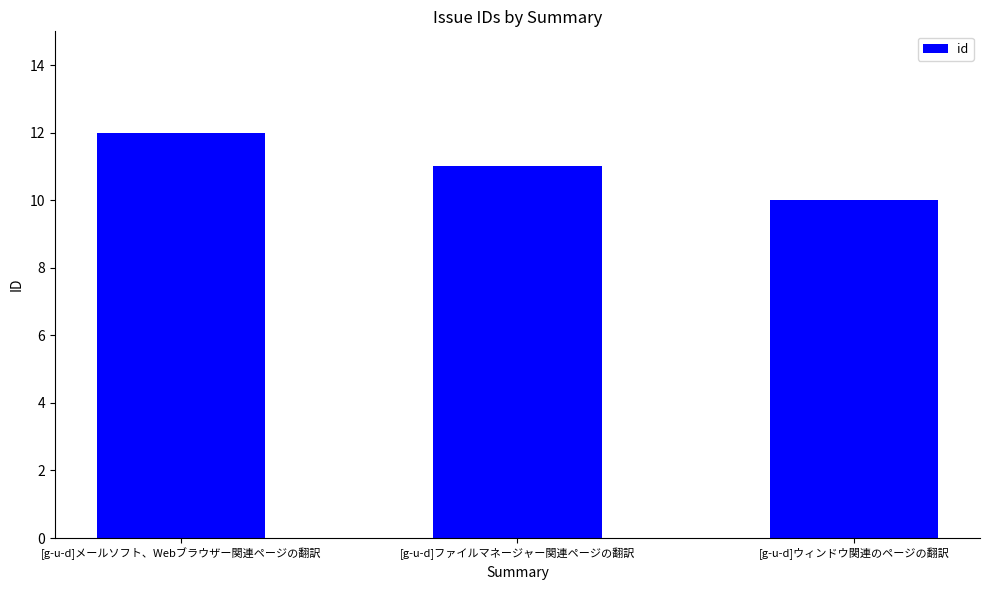

What is the label of the 2nd bar from the right?

[g-u-d]ファイルマネージャー関連ページの翻訳